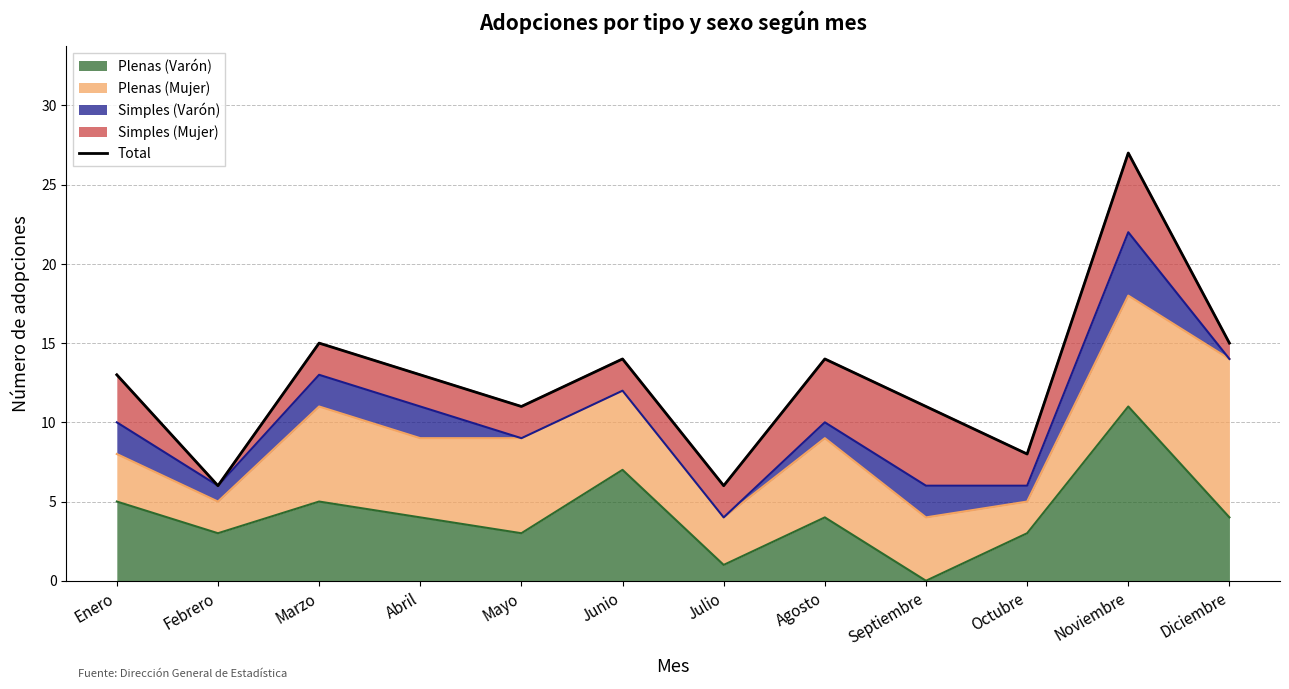

Is it true that the value at Enero is 13?

True